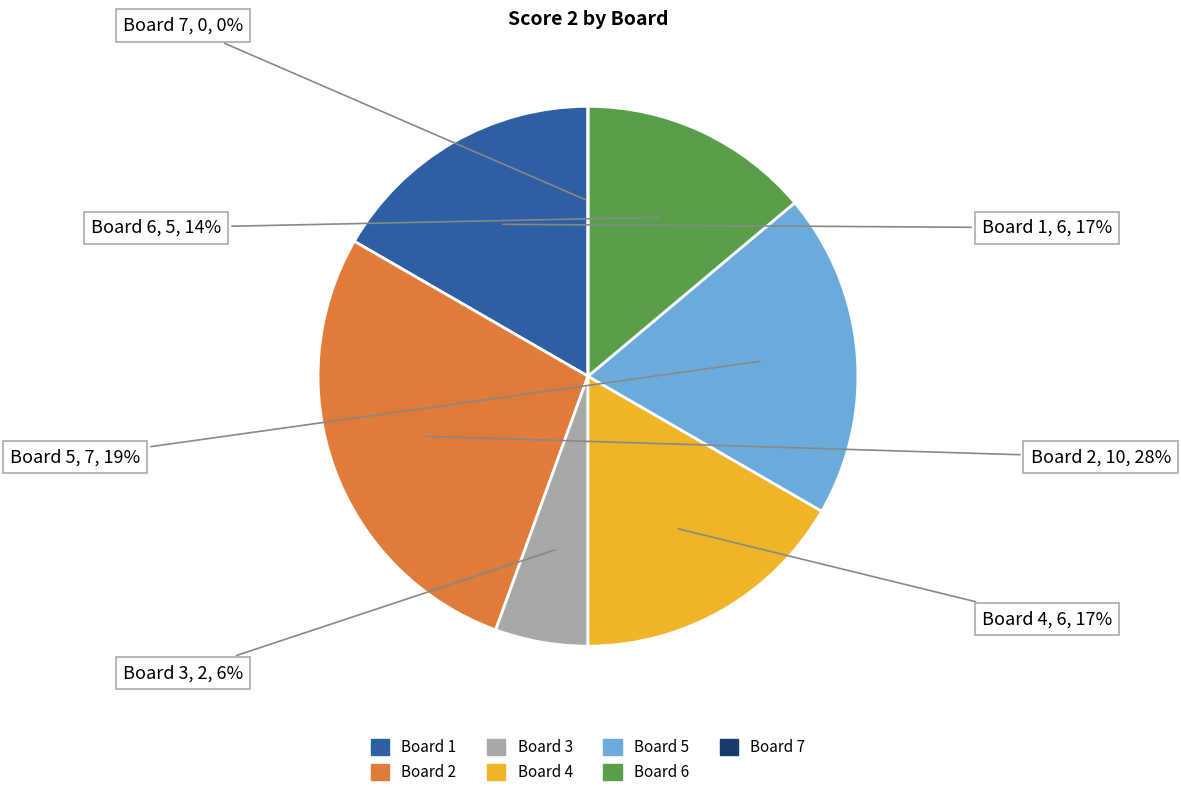

Count the number of slices in the pie.

7